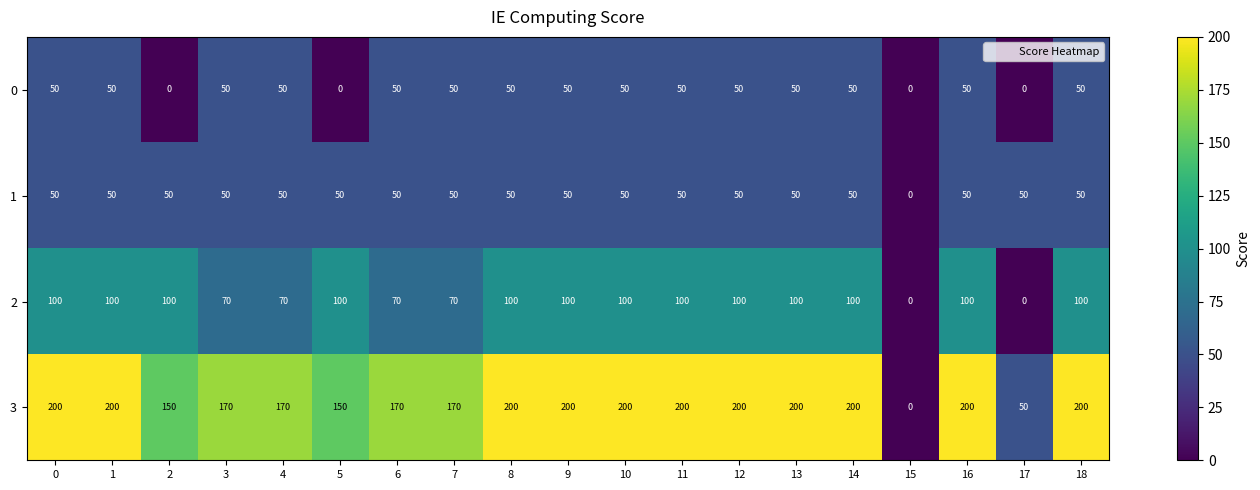

What is the greatest value displayed?

200